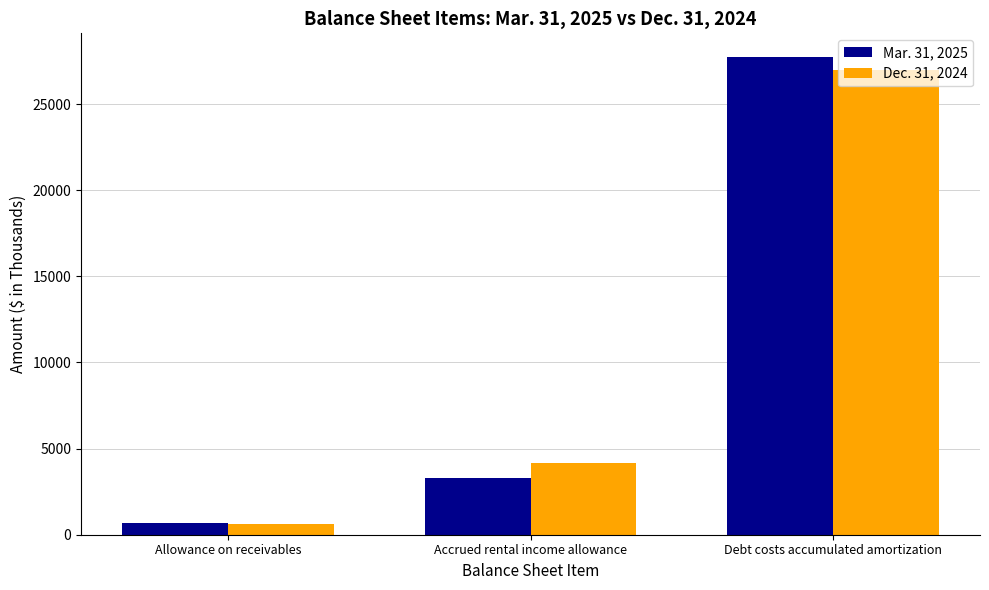

Reading left to right, what are all the values shown in this chart?

Mar. 31, 2025: Allowance on receivables=679	Accrued rental income allowance=3311	Debt costs accumulated amortization=27725
Dec. 31, 2024: Allowance on receivables=617	Accrued rental income allowance=4156	Debt costs accumulated amortization=27002